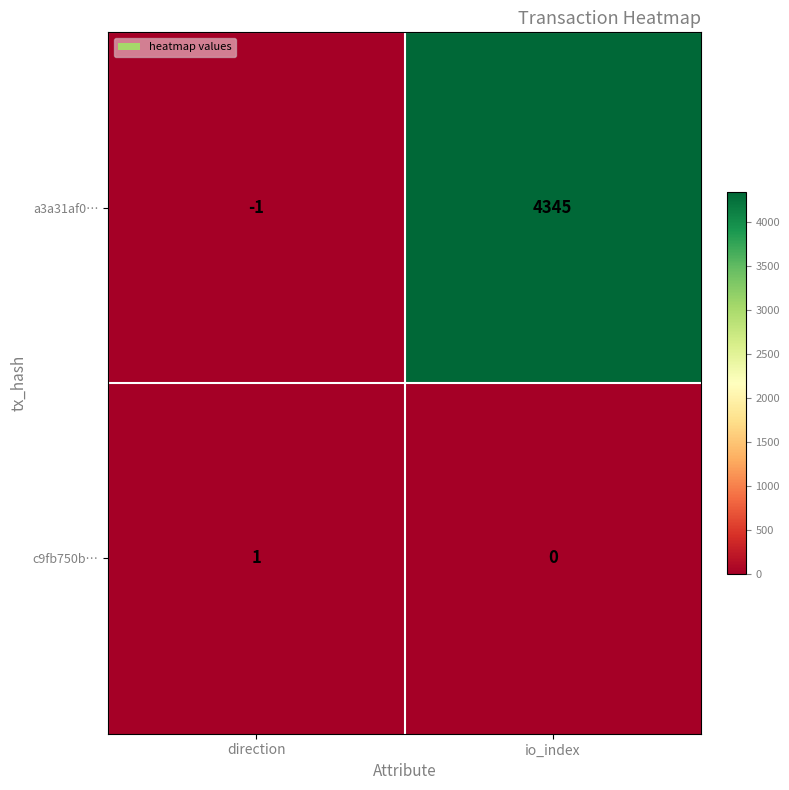

How many data points does each series have?

2